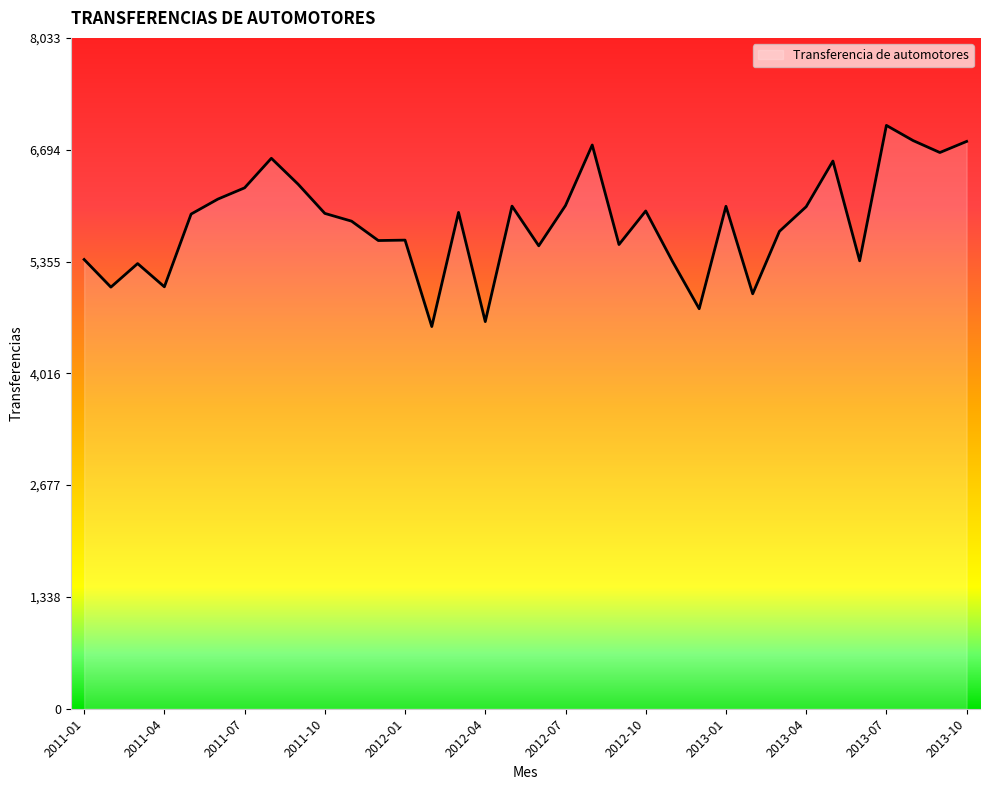

What is the difference between the maximum and minimum values?

2409